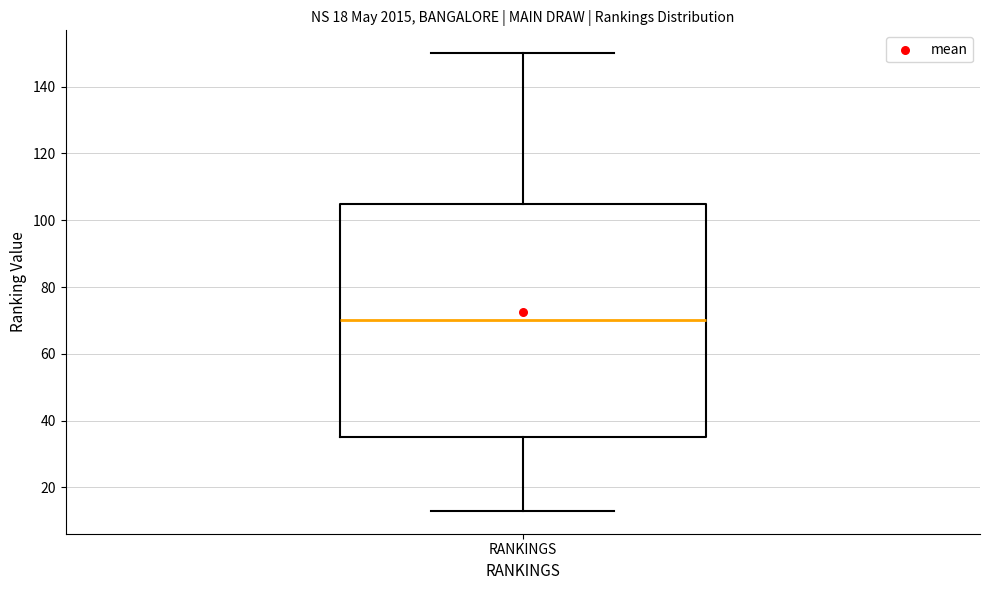

Transcribe this box plot: give where the median line is, the range the box spans, and where the two whiskers end, as read against the y-axis. The values are not printed on the chart, so give them approximately, as read against the axis.

median 70, box 36 to 104, whiskers 14 to 150